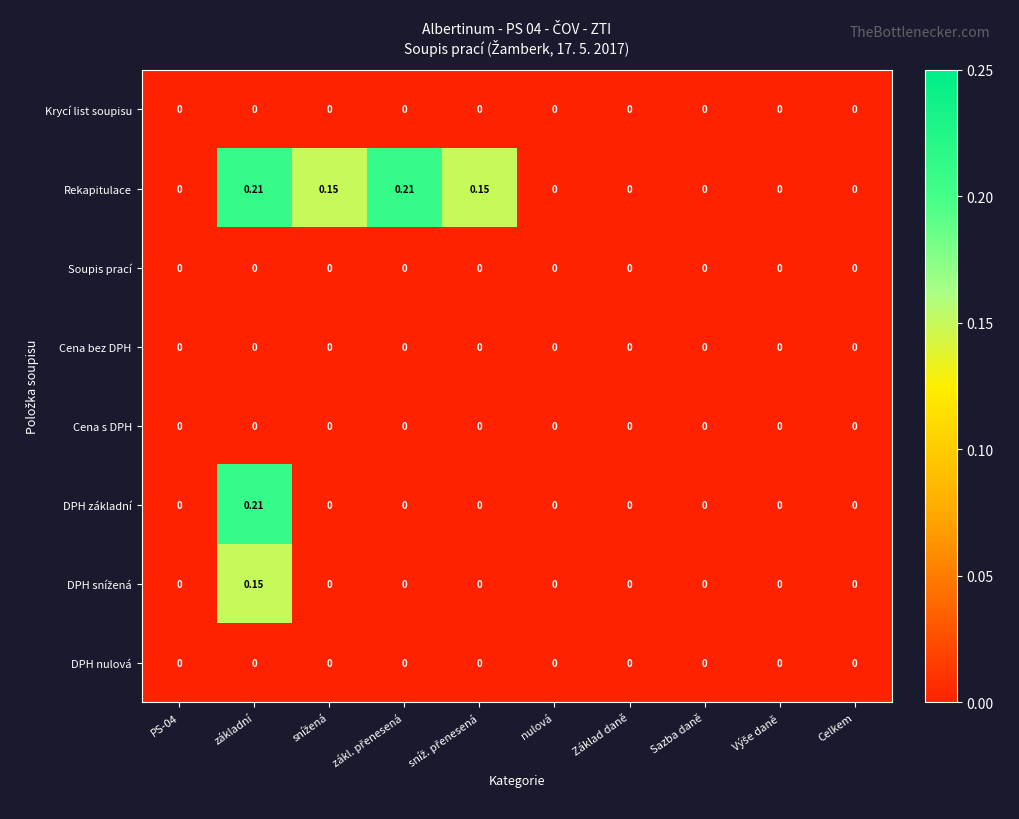

Count the number of data series in this chart.

8